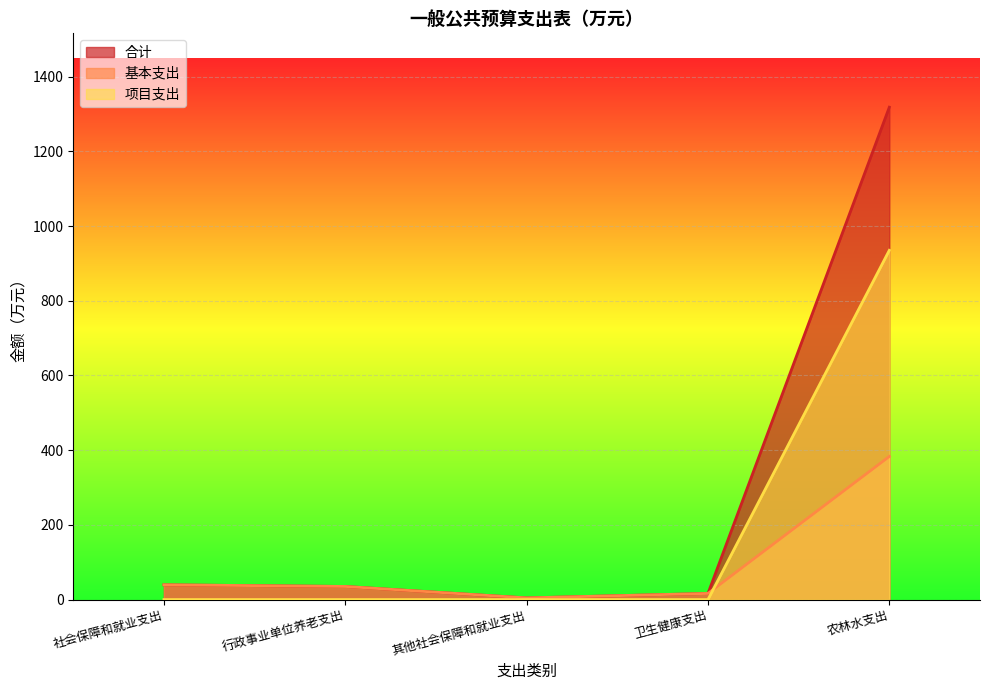

The value of 项目支出 at 其他社会保障和就业支出 is 285.9. True or false?

False